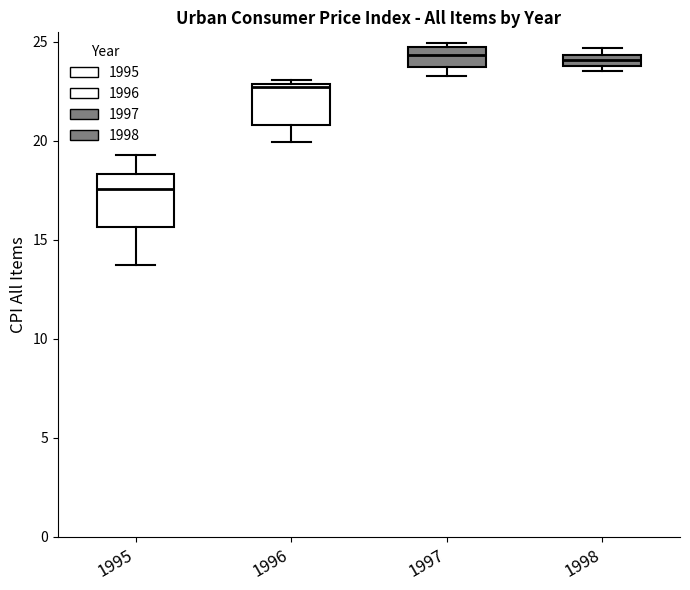

Comparing the boxes themselves (not the whiskers), which one is the tallest?

1995